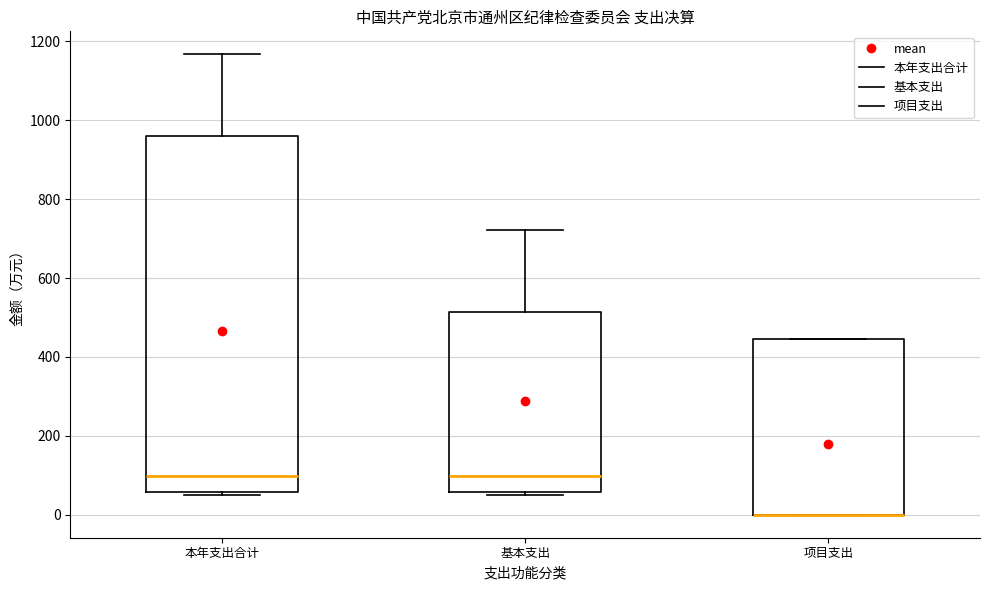

Where is the lower edge of the box for 项目支出 on the y-axis? The values are not printed on the chart, so give them approximately, as read against the axis.

0